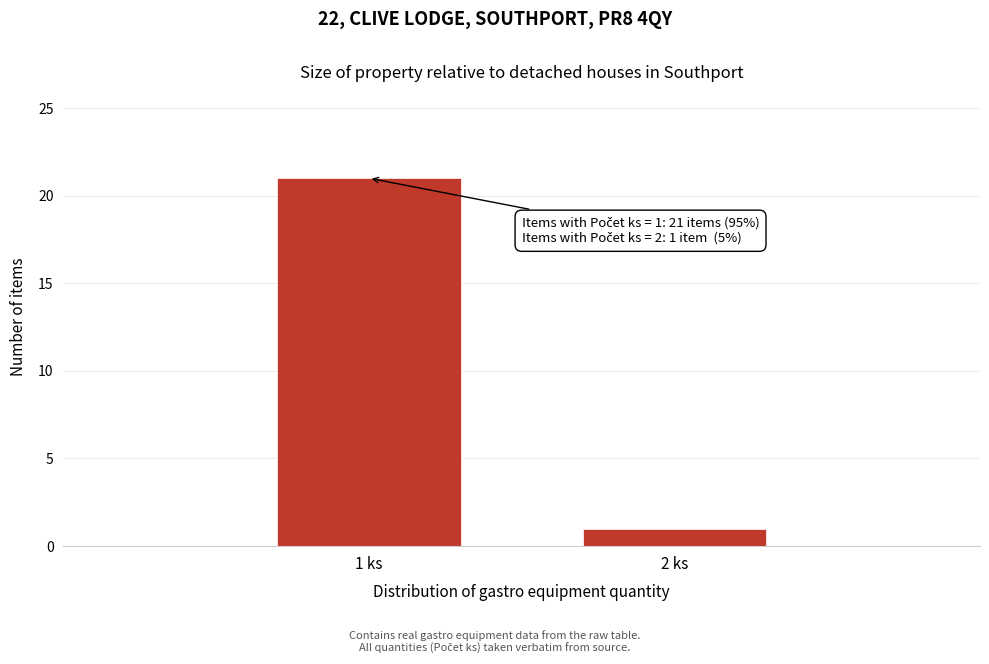

Reading left to right, extract all data points from this chart.

21	1